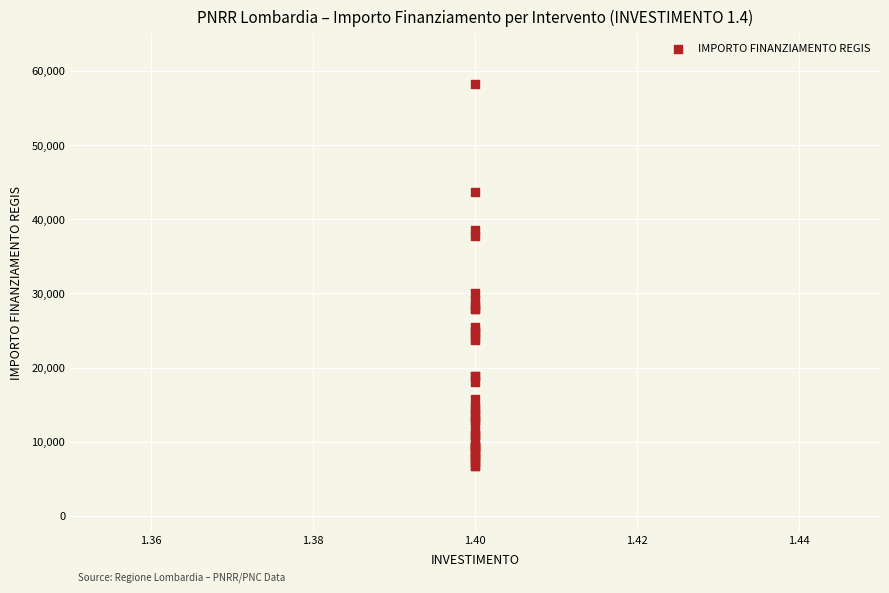

What Y value in the scatter plot is closest to 32474?

29995